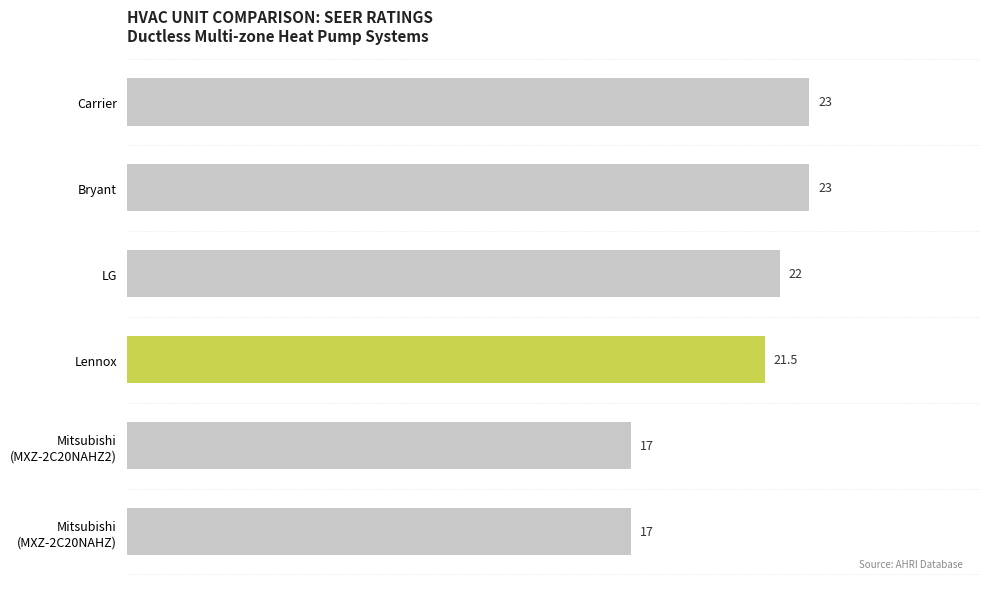

What is the smallest value displayed?

17.0